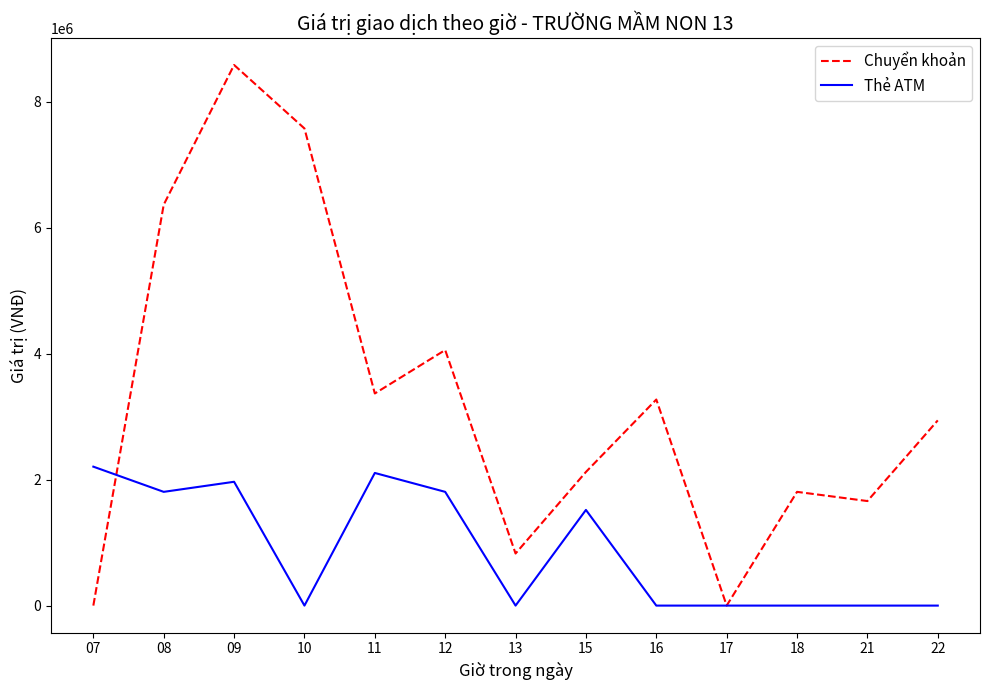

What is the highest value of the Thẻ ATM series?

2206000